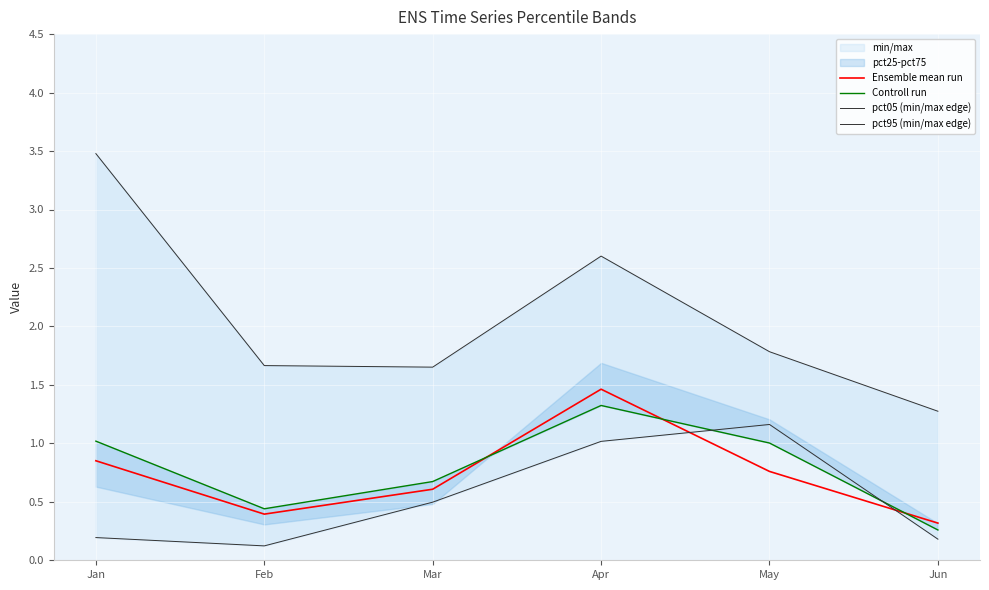

The value of pct05 (min/max edge) at Jun is 0.6. True or false?

False